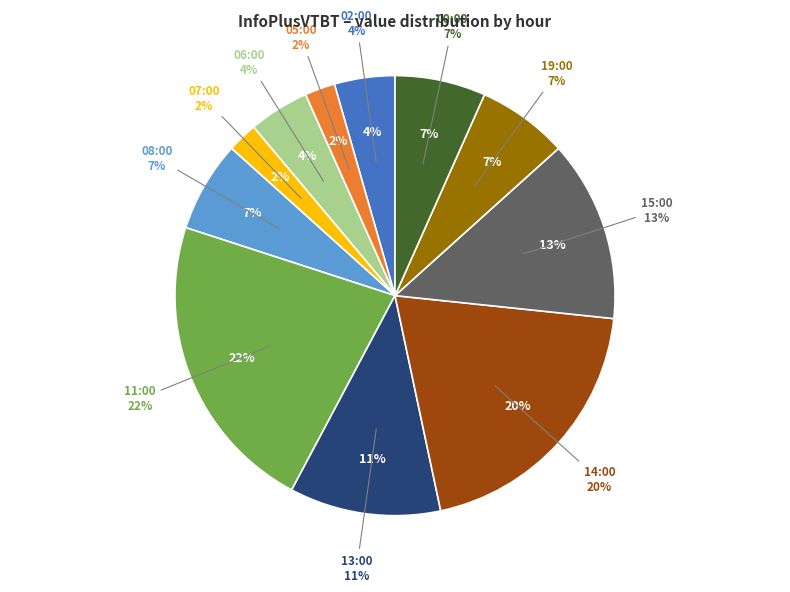

Is there a majority slice in this chart?

No